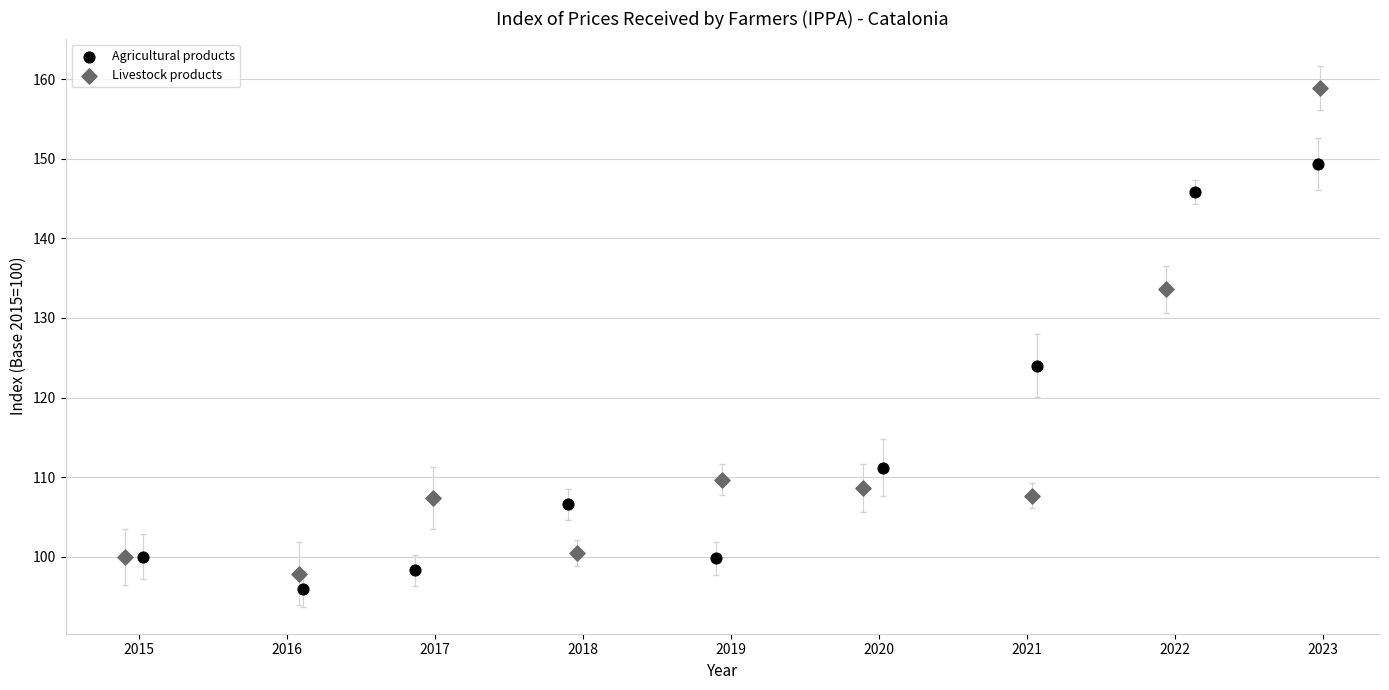

Which series has the widest spread of Y values?

Livestock products